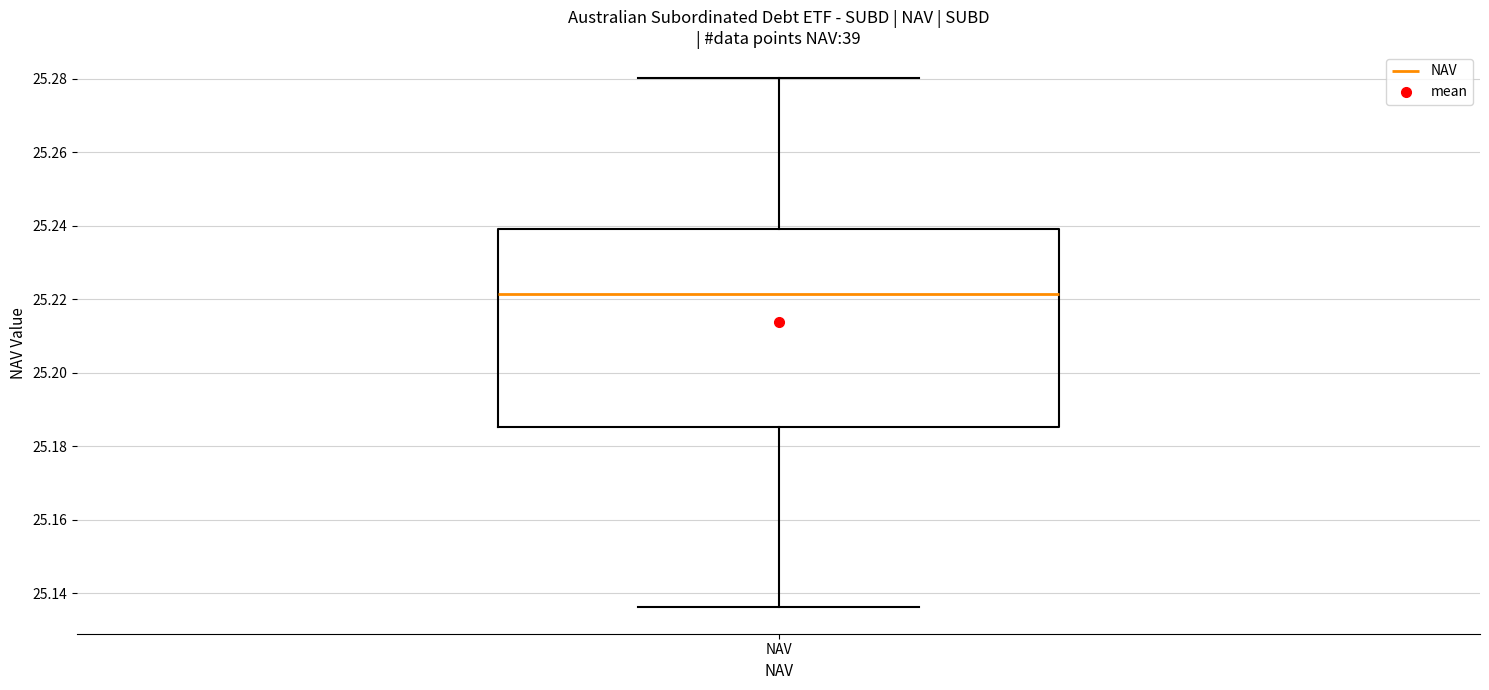

Read this box plot against the y-axis: the position of the median line, the range covered by the box, and the ends of both whiskers. The values are not printed on the chart, so give them approximately, as read against the axis.

median 25.222, box 25.186 to 25.240, whiskers 25.136 to 25.280